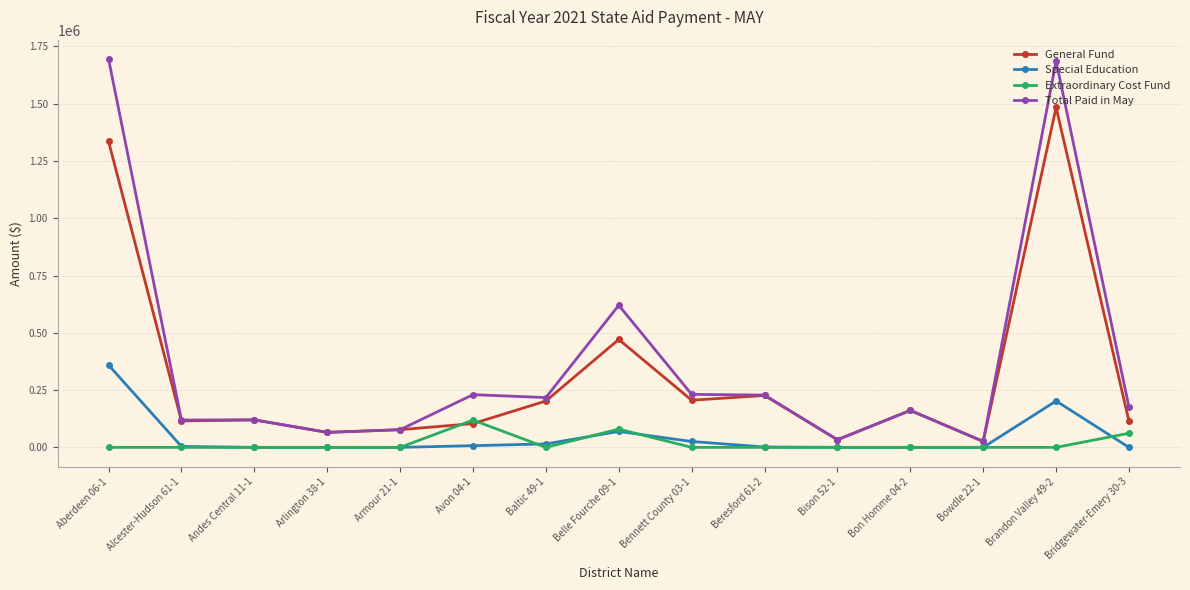

How many categories are shown in the chart?

15